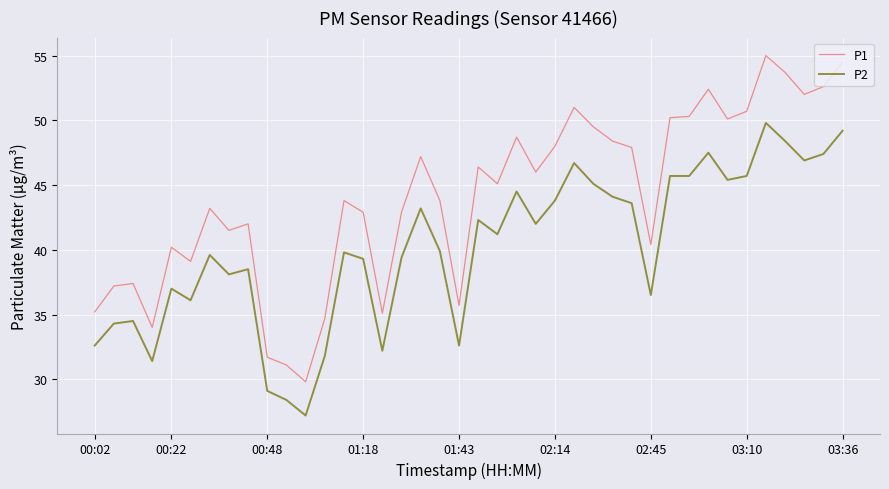

Which series has the largest range (max minus min)?

P1